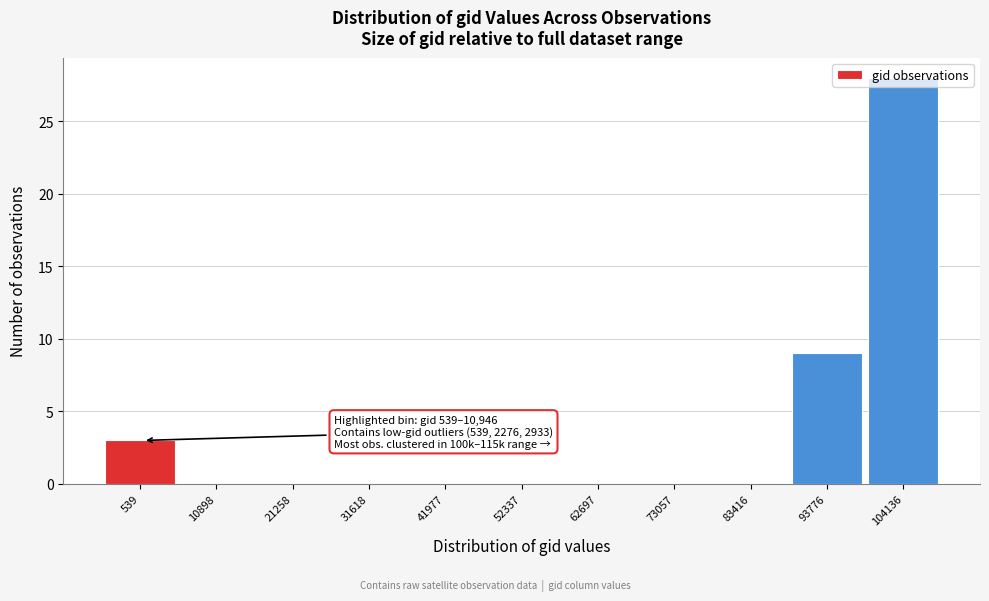

What is the sum of the values at 73057 and 539?

3